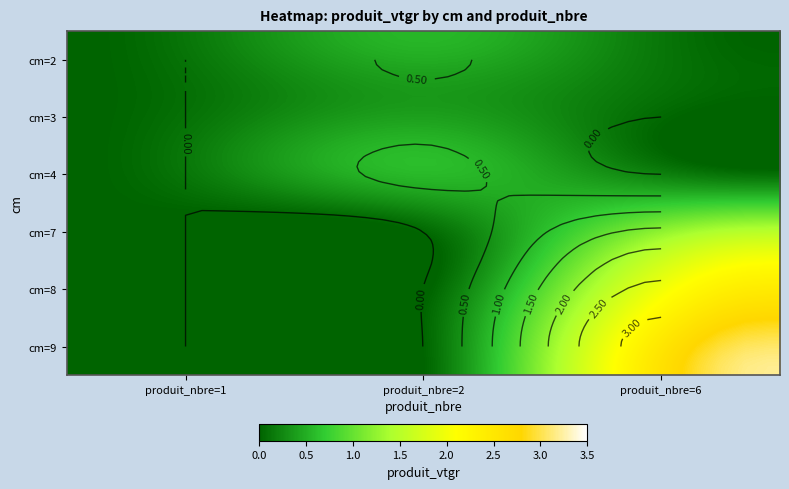

Where is 1 nearest to the value 1?

7